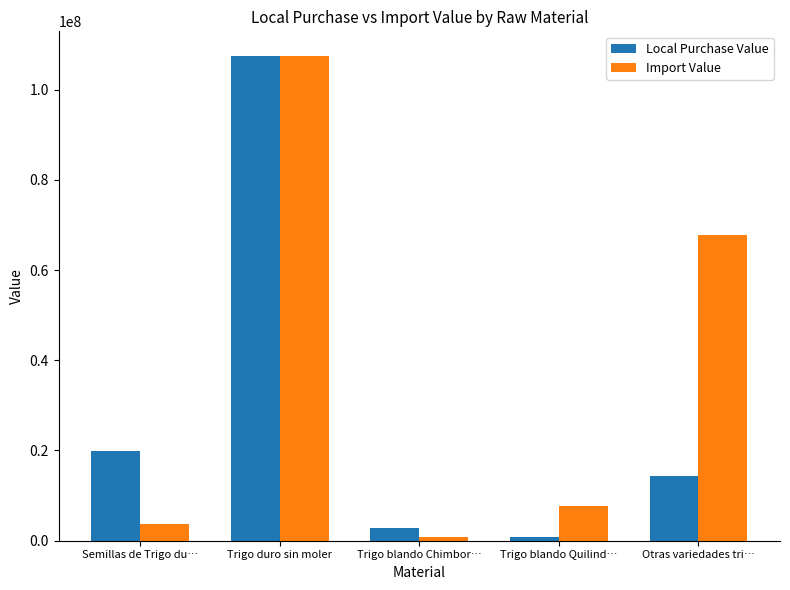

What are all the series names shown in the legend?

Local Purchase Value, Import Value